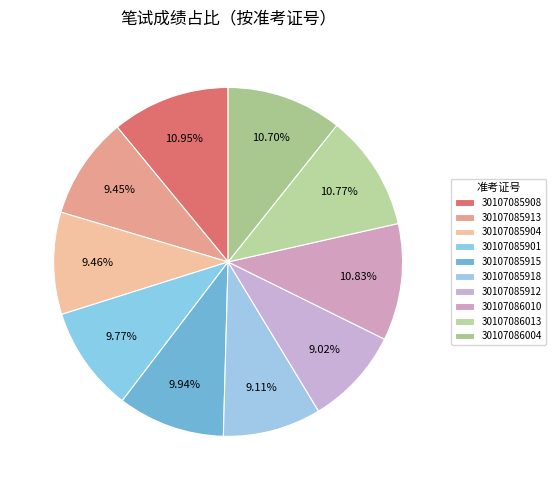

Count the number of slices in the pie.

10